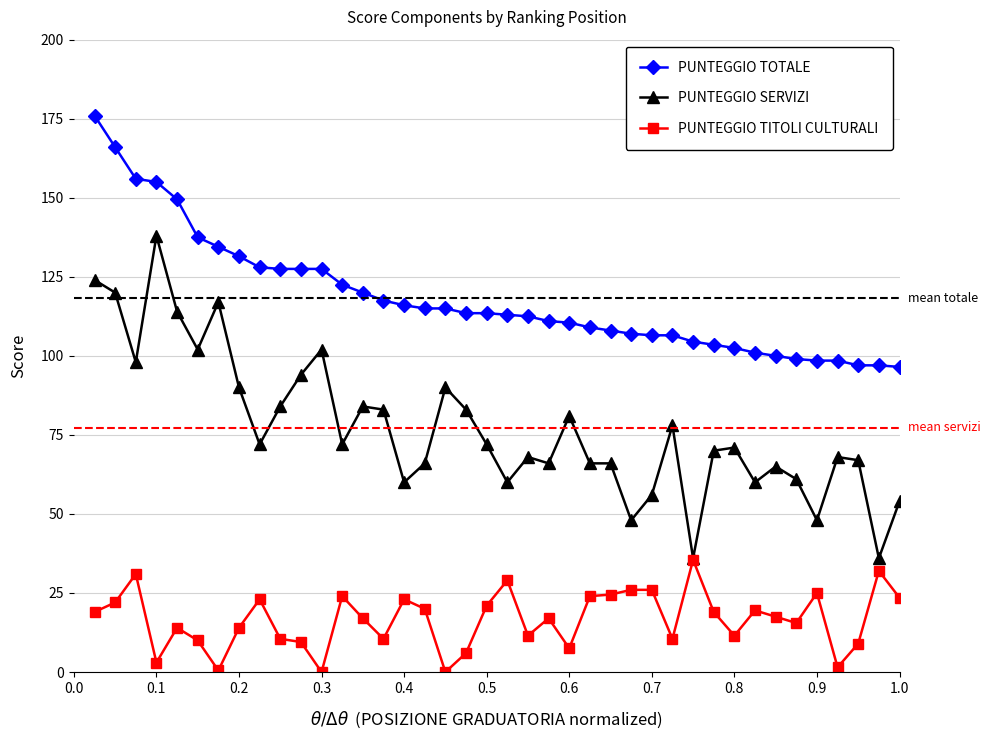

True or false: PUNTEGGIO SERVIZI and PUNTEGGIO TOTALE cross at least once.

False